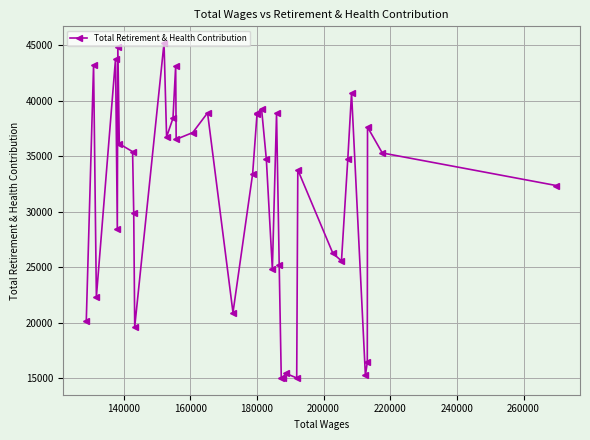

What is the difference between the maximum and minimum values?

30184